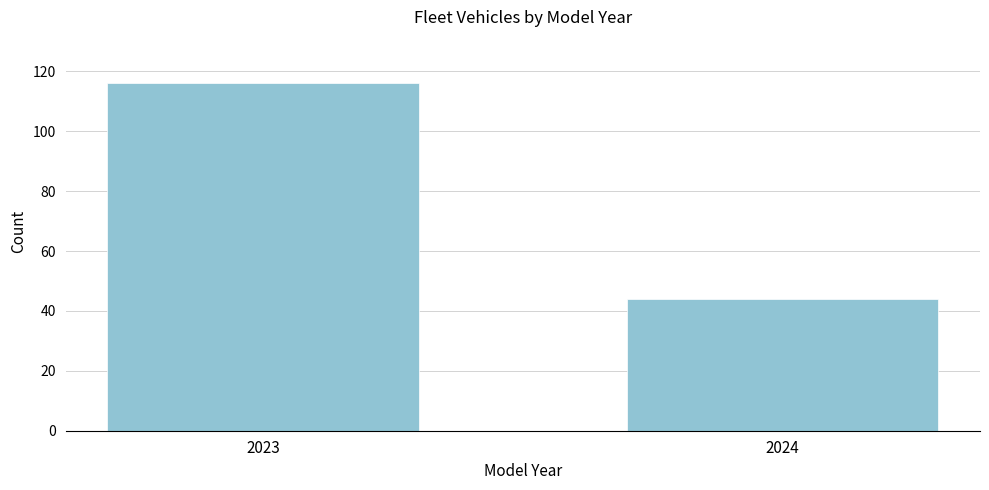

Reading left to right, extract all data points from this chart.

2023=116	2024=44